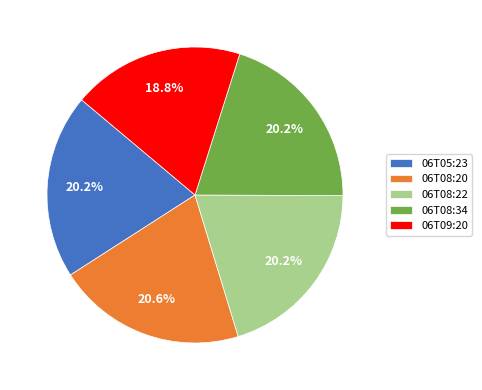

Does 06T08:34 represent more than half of the total?

No